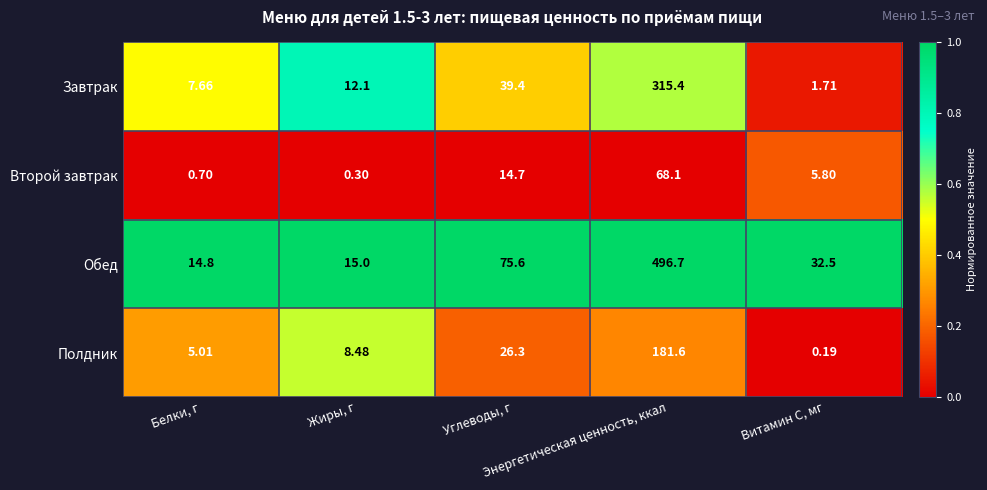

Which series has the widest spread of values?

Обед